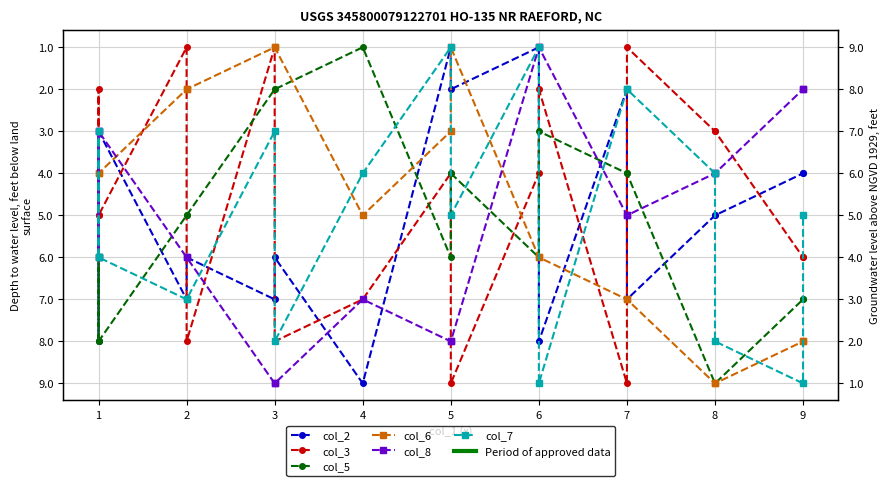

How many lines are shown in the chart?

6